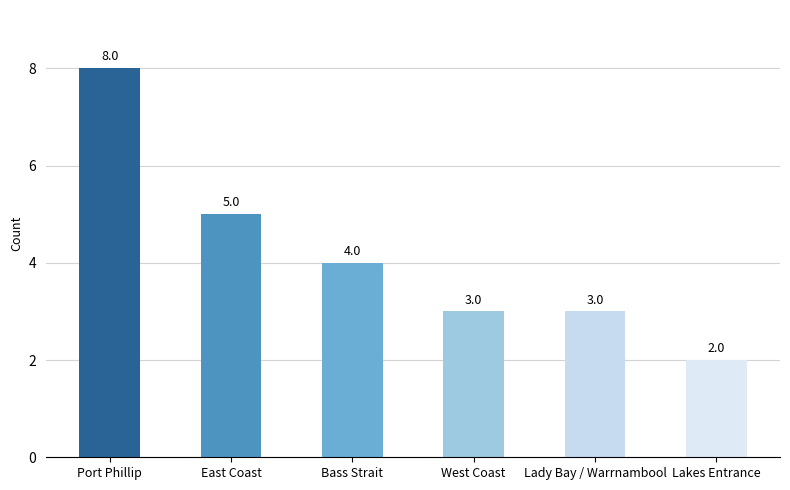

What is the ratio of the value at West Coast to the value at Lakes Entrance?

1.5